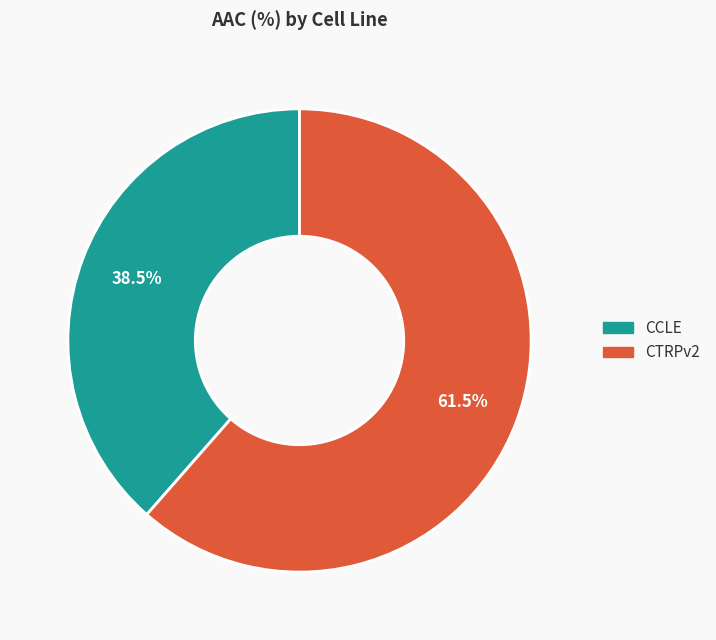

What percentage do CCLE and CTRPv2 together represent?

100.0%